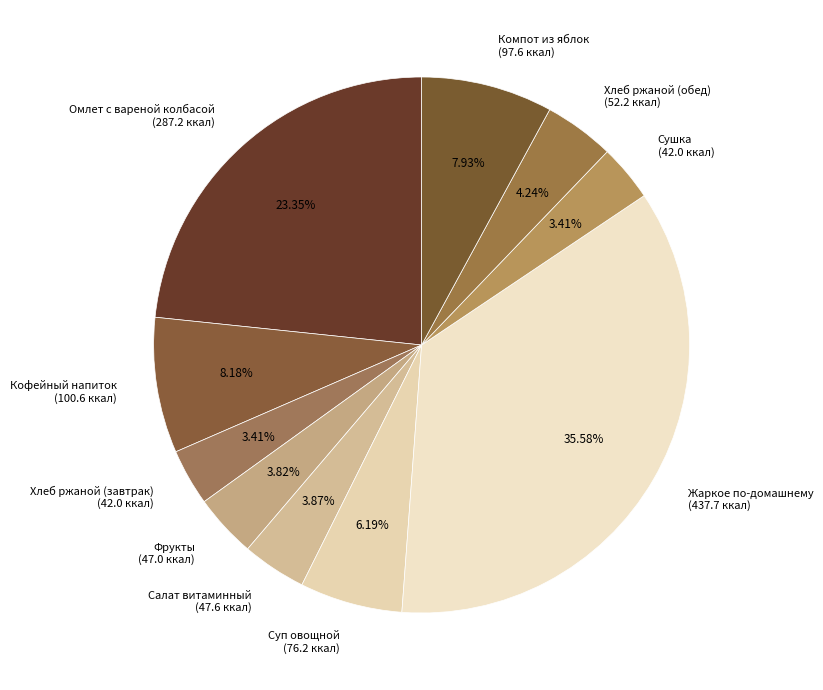

Which slice is the largest?

Жаркое по-домашнему